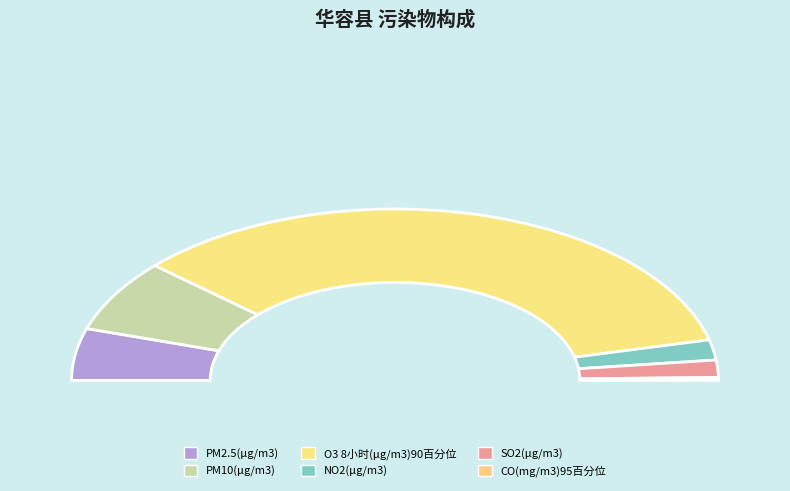

Which category has the smallest portion of the pie?

CO(mg/m3)95百分位